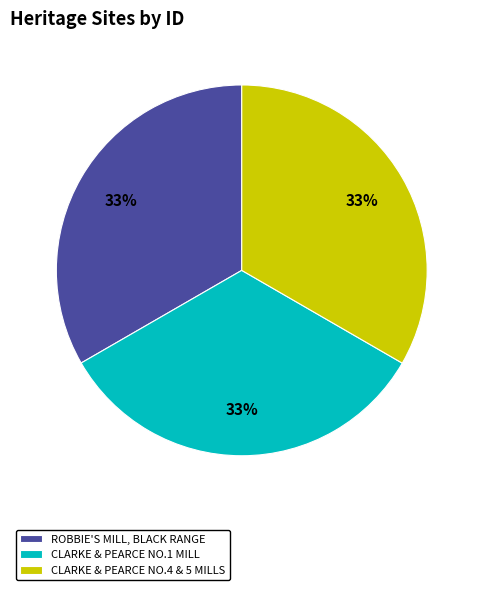

Approximately how many times larger is the value at CLARKE & PEARCE NO.1 MILL compared to ROBBIE'S MILL, BLACK RANGE?

1.0